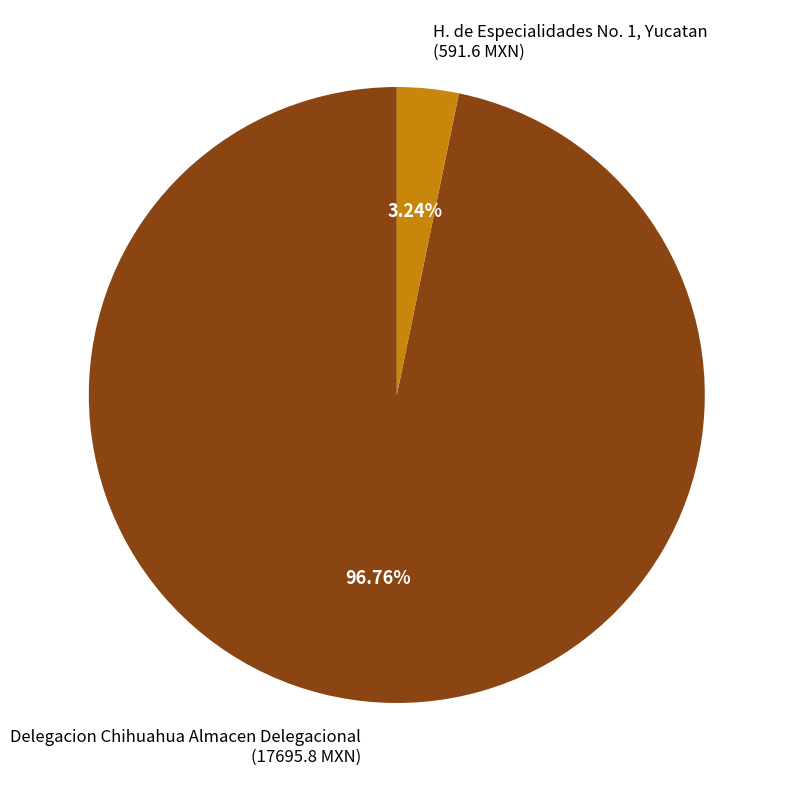

The Delegacion Chihuahua Almacen Delegacional slice represents 91% of the pie. True or false?

False